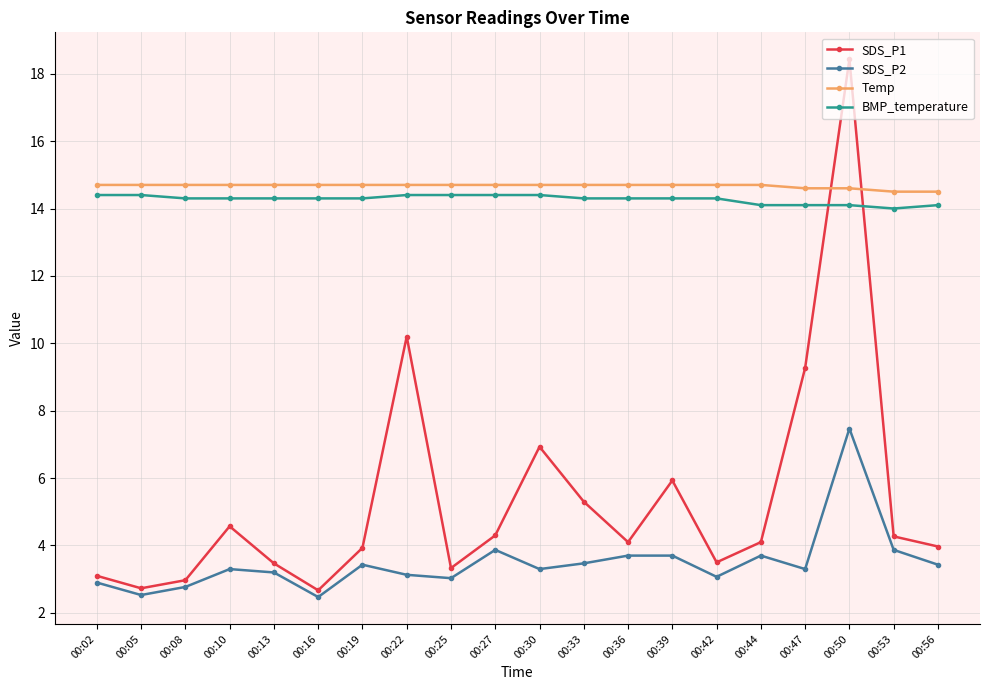

How many lines are shown in the chart?

4